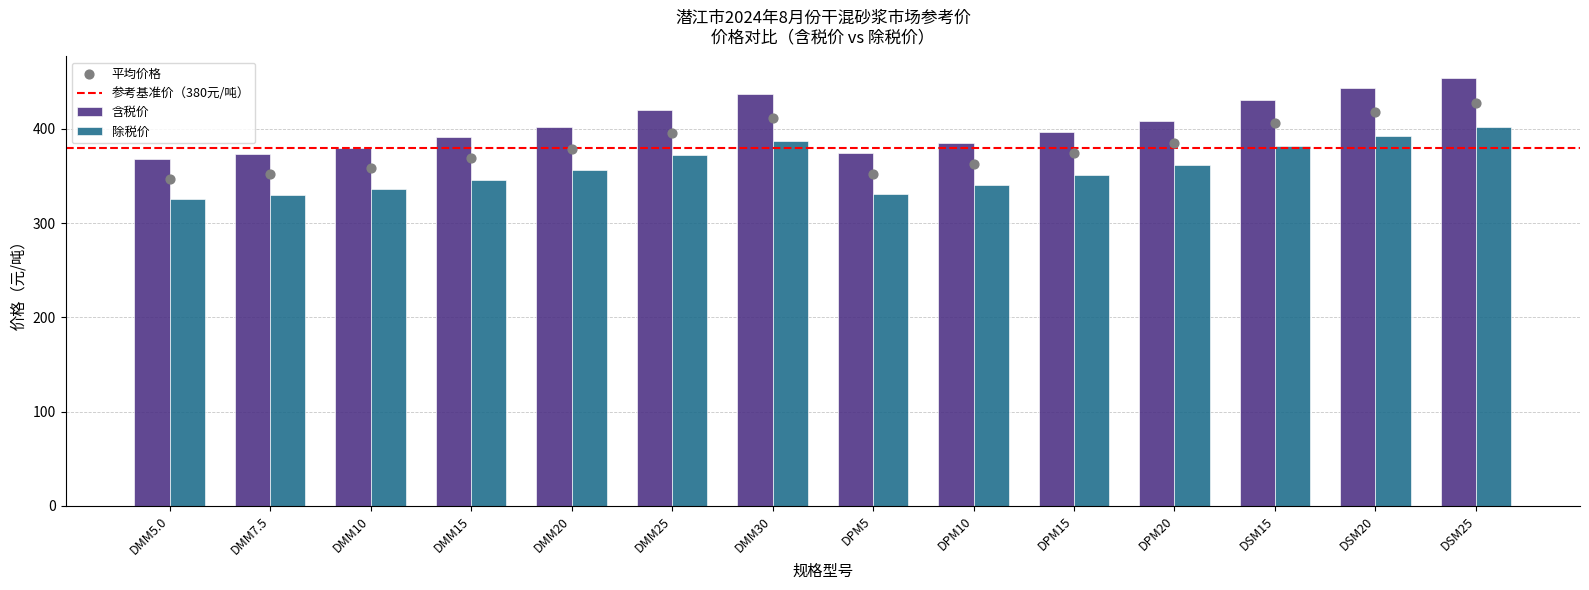

Which series has the largest Y range (max minus min)?

含税价